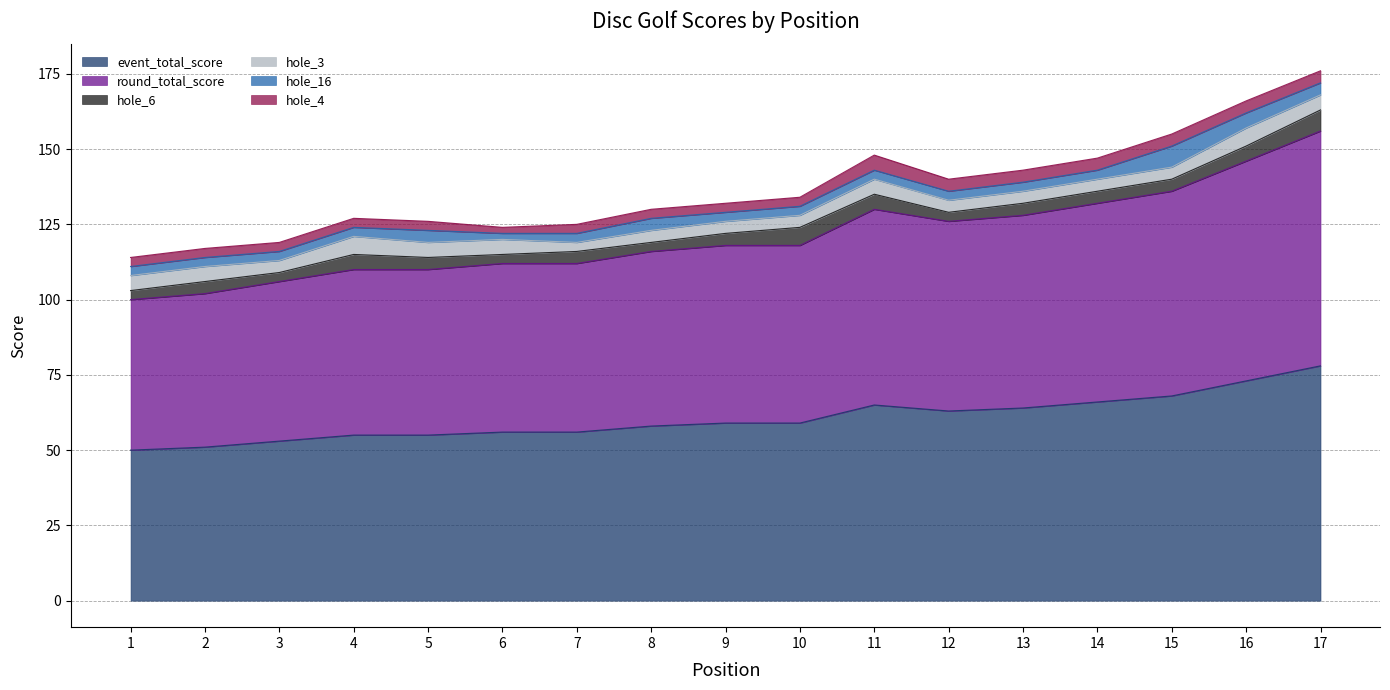

At which label is round_total_score closest to 64?

13